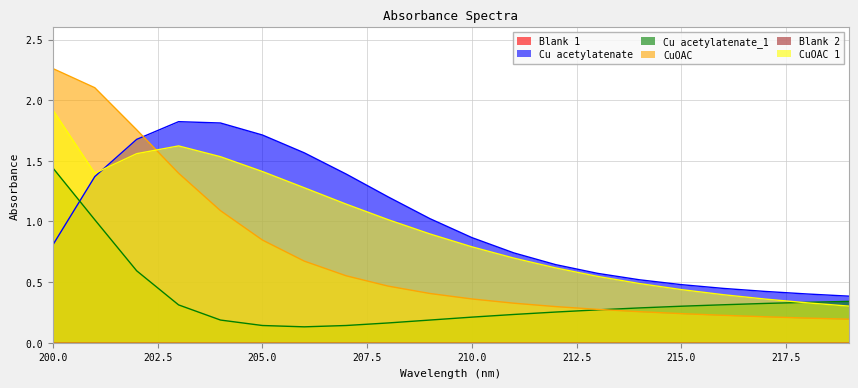

At which label does CuOAC reach its minimum?

219